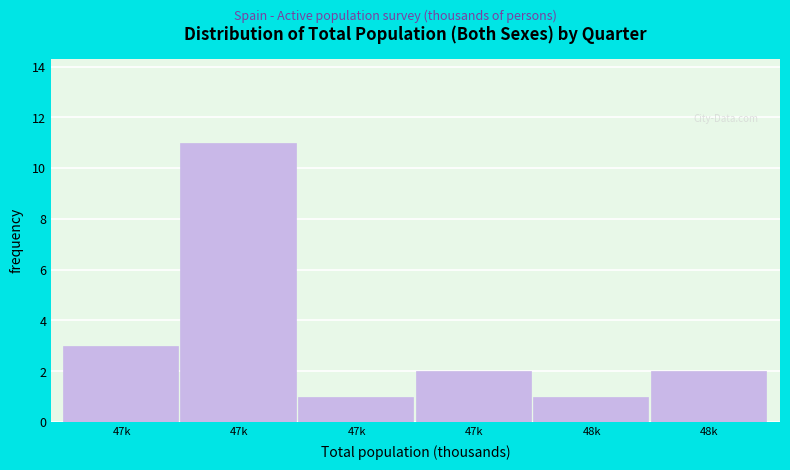

How many bars are there in total?

6